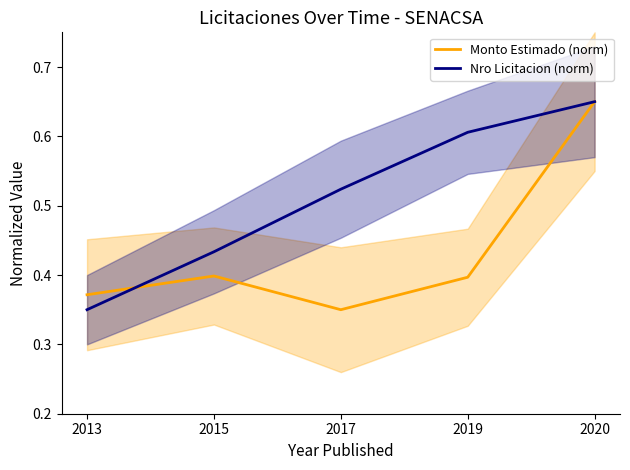

What is the sum of all Nro Licitacion (norm) values?

2.6